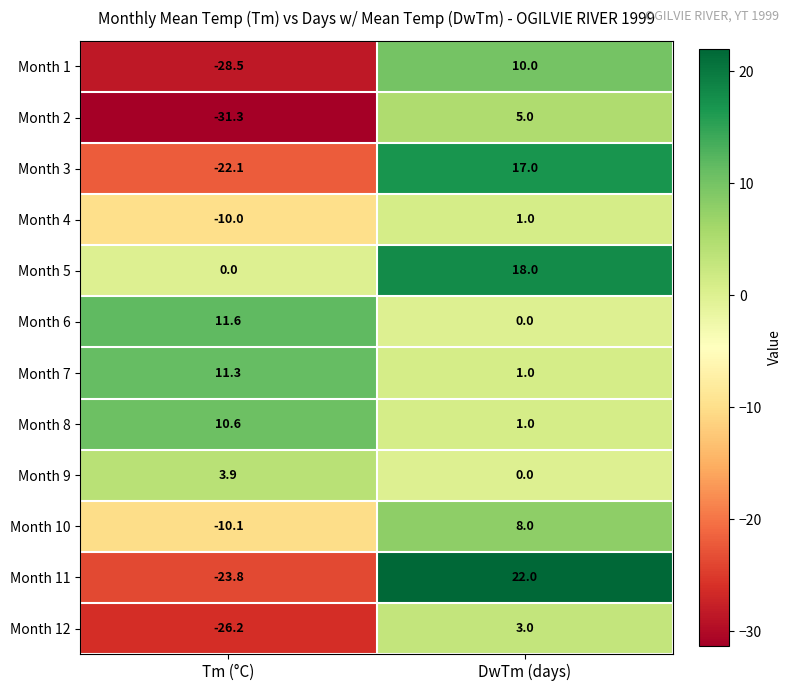

Which category has the highest value across all series?

DwTm (days)